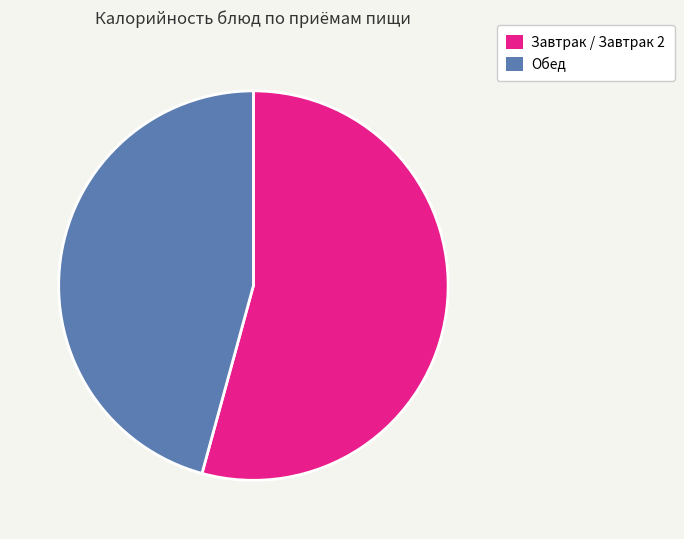

To the nearest percent, what is the combined percentage of Завтрак / Завтрак 2 and Обед?

100%